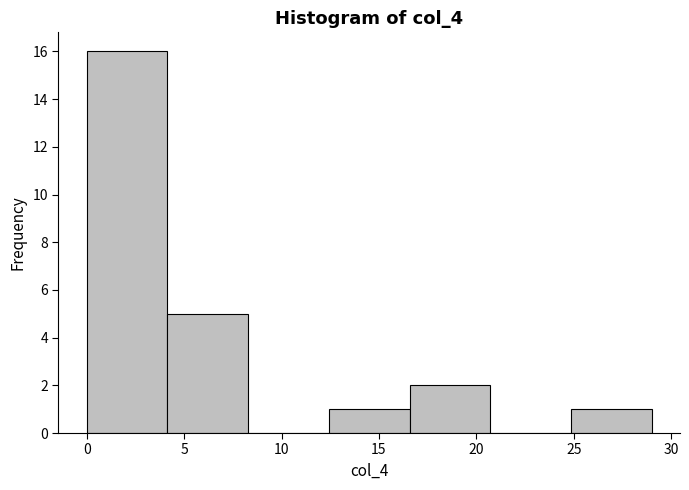

How tall is the bar that spans 16.5 to 20.5 on the x-axis? Neither the bar edges nor the heights are printed on the chart, so give them approximately, as read against the axes.

2